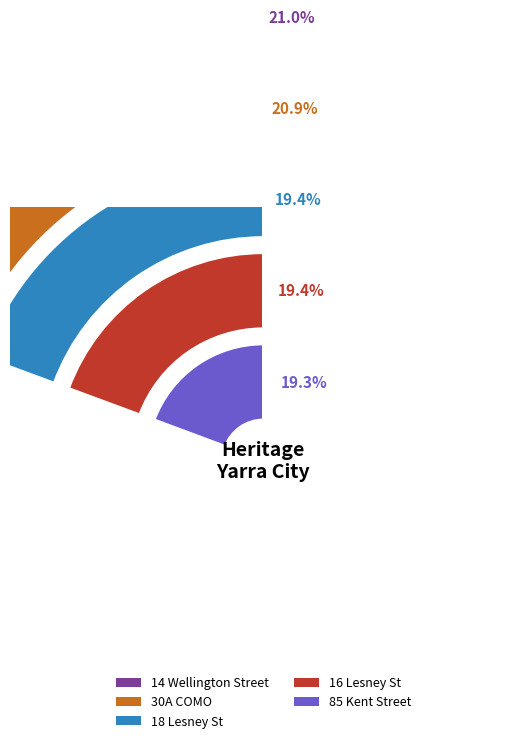

Which slice is the largest?

14 Wellington Street